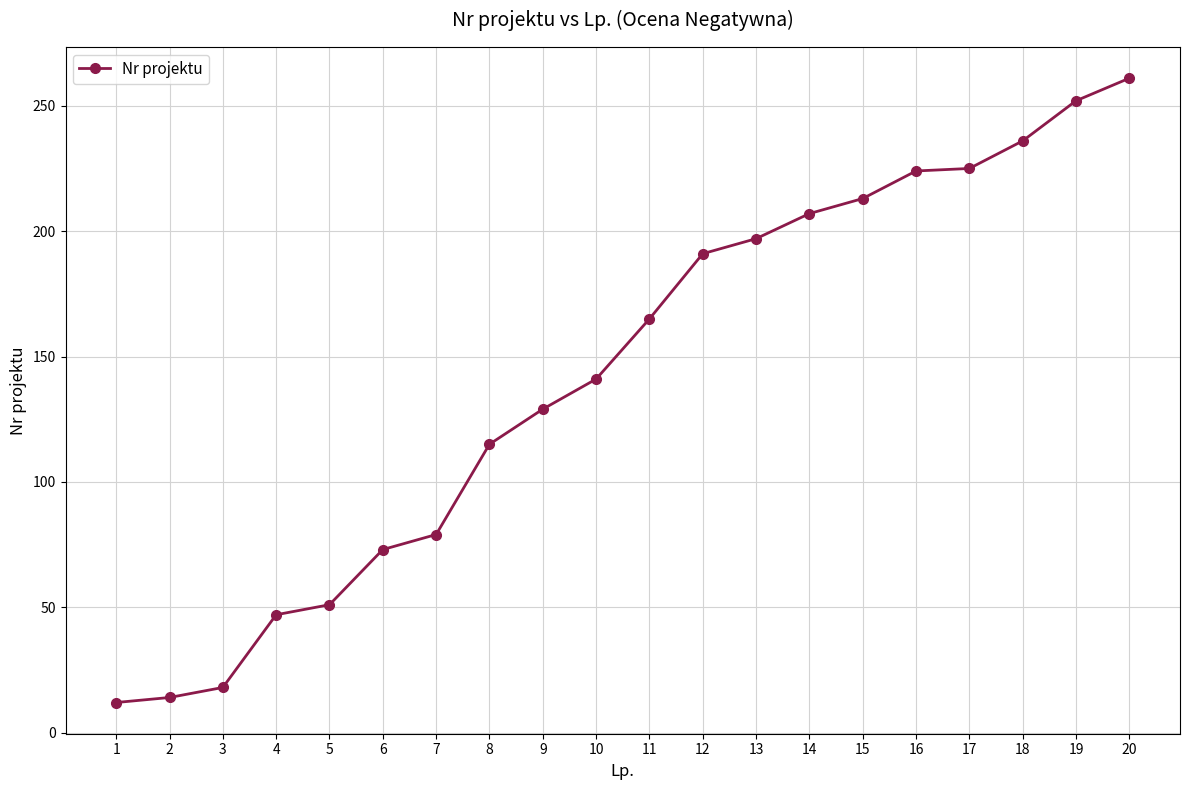

How many distinct data groups are displayed?

1